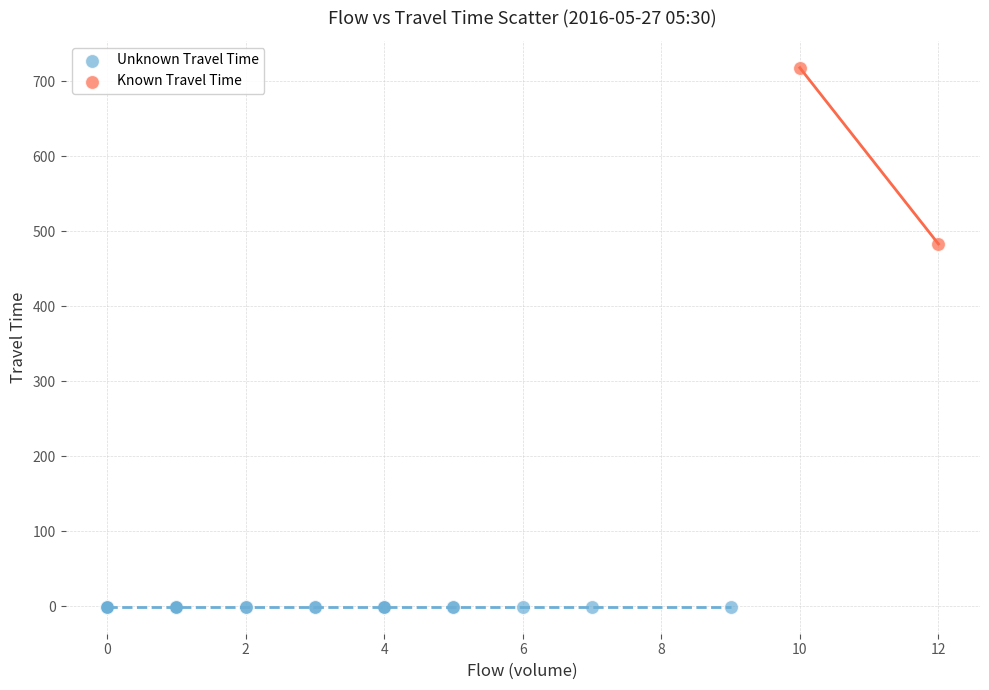

What are all the series names shown in the legend?

Unknown Travel Time, Known Travel Time